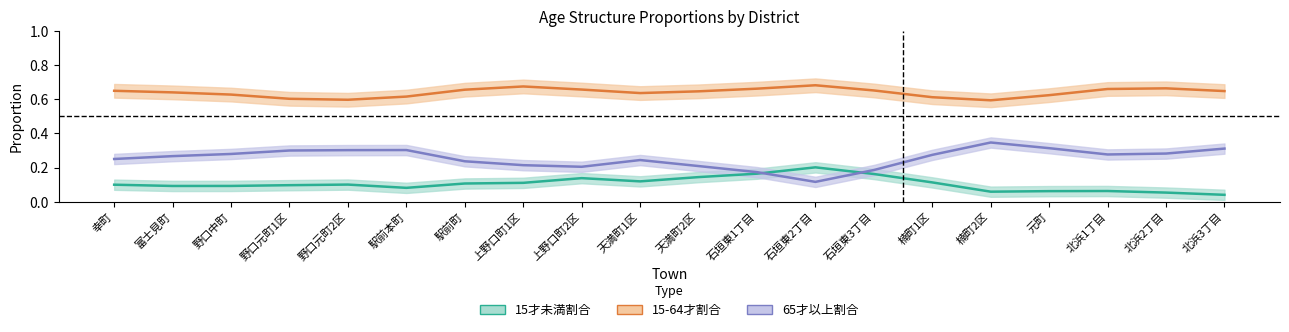

The 15-64才割合 series shows 0.6 at 野口元町1区. True or false?

True